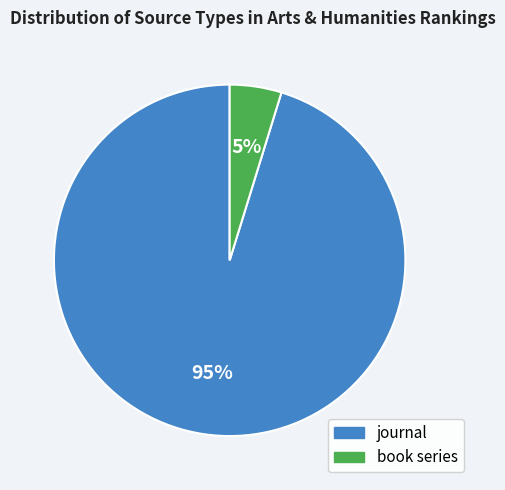

Is the sum of book series and journal greater than half?

Yes